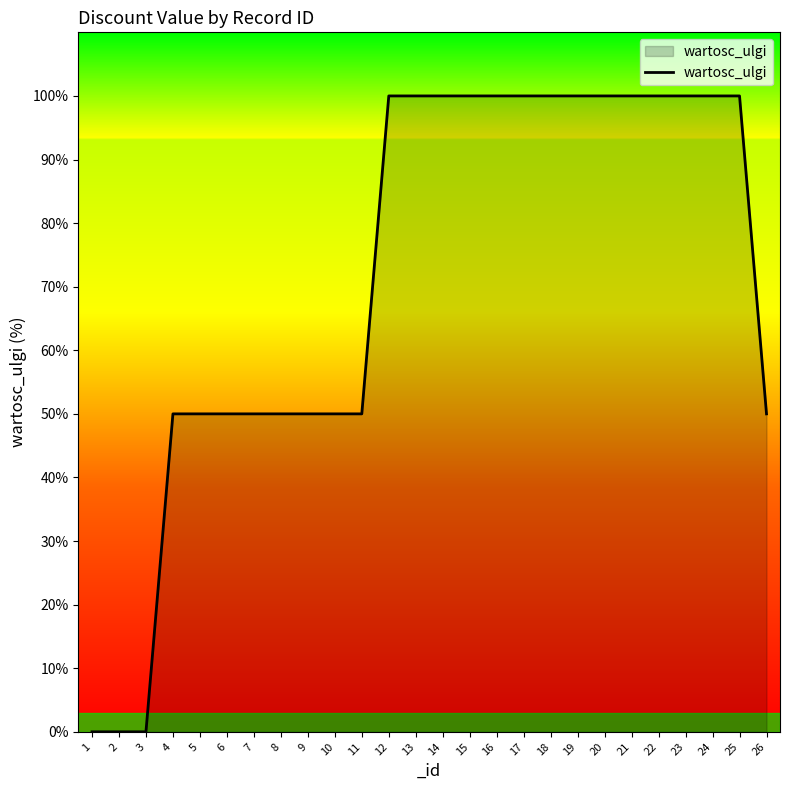

Count the values in the range 50 to 100.

23